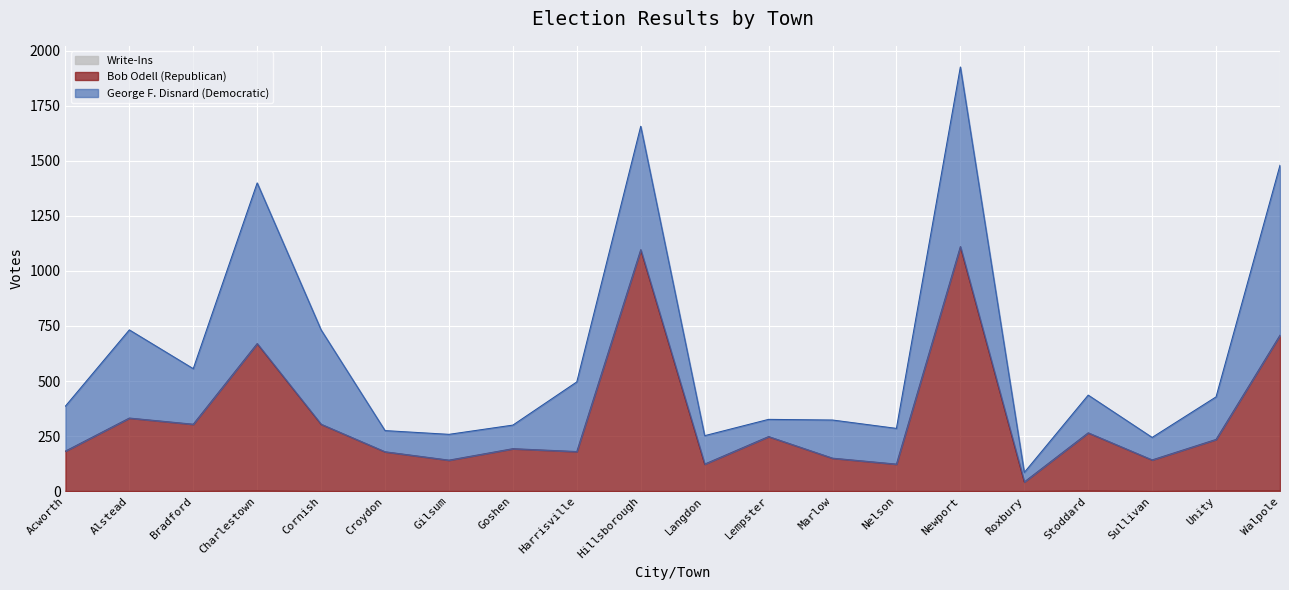

Is it true that Write-Ins equals 0 at Nelson?

True